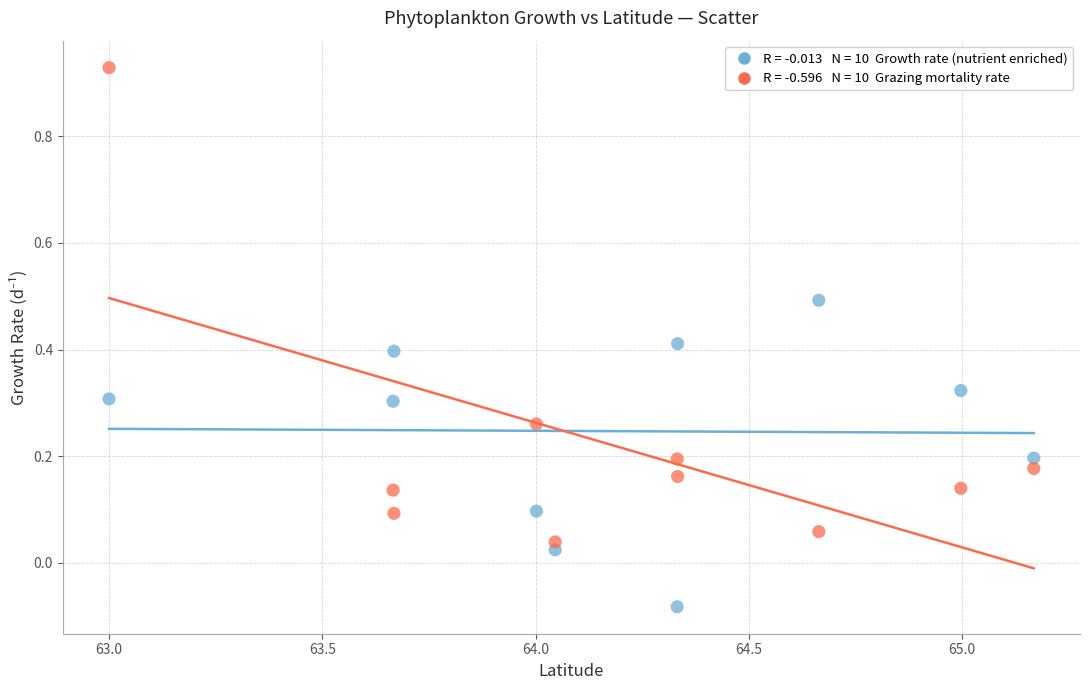

Across all data points, what is the range of X values (max minus min)?

2.2